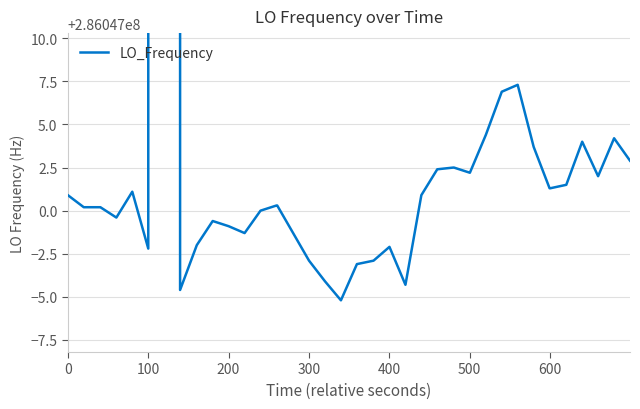

What is the difference between the maximum and minimum values?

635705.8